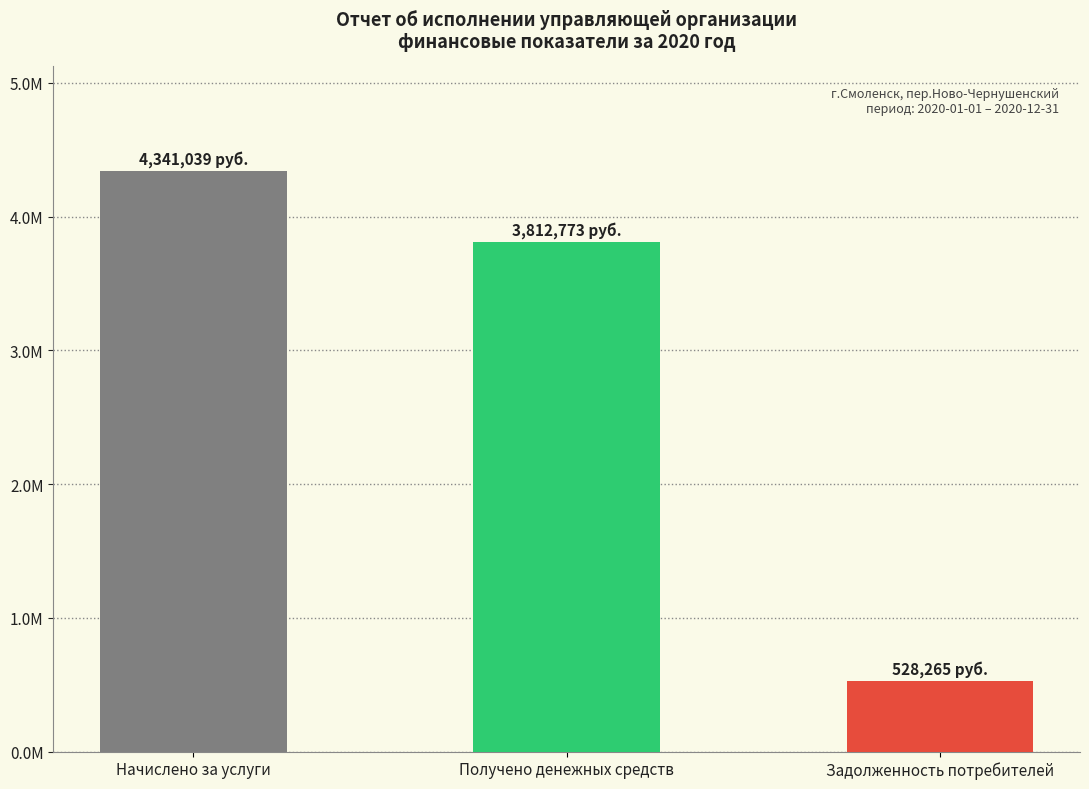

At which category does the chart reach its minimum across all series?

Задолженность потребителей